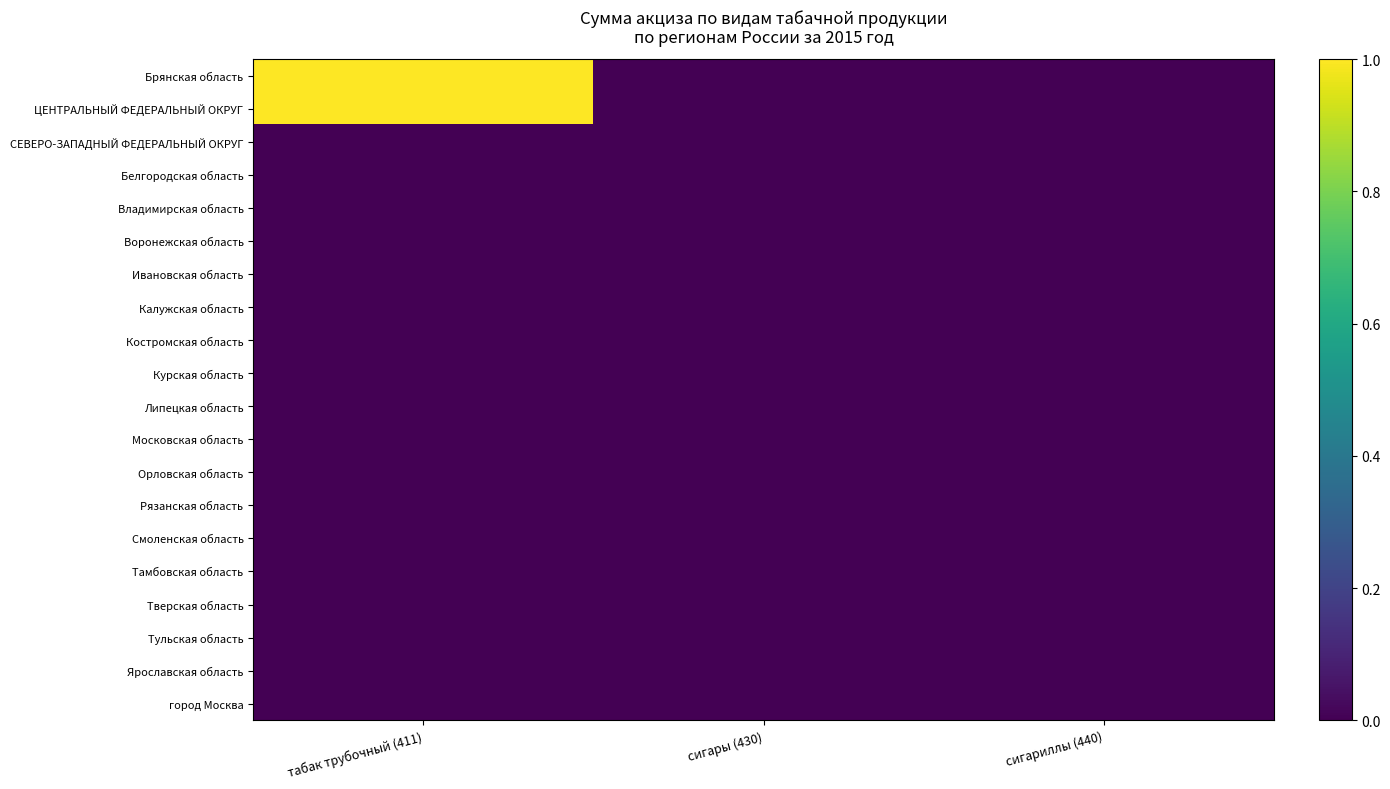

At сигариллы (440), list the series in order from smallest to largest.

Брянская область, ЦЕНТРАЛЬНЫЙ ФЕДЕРАЛЬНЫЙ ОКРУГ, СЕВЕРО-ЗАПАДНЫЙ ФЕДЕРАЛЬНЫЙ ОКРУГ, Белгородская область, Владимирская область, Воронежская область, Ивановская область, Калужская область, Костромская область, Курская область, Липецкая область, Московская область, Орловская область, Рязанская область, Смоленская область, Тамбовская область, Тверская область, Тульская область, Ярославская область, город Москва